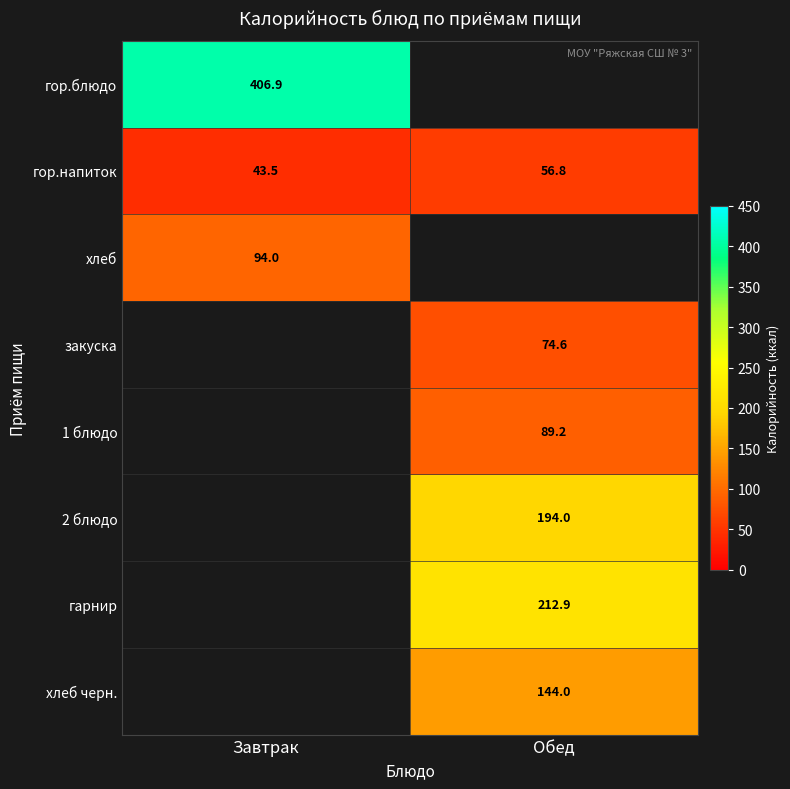

List the labels in order of гор.напиток value, smallest first.

Завтрак, Обед